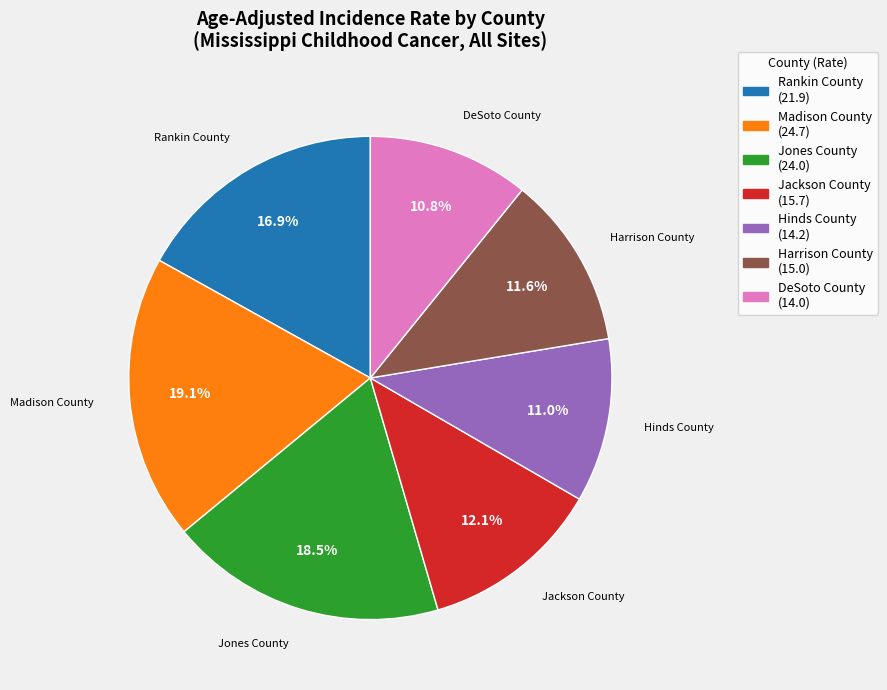

Does any single category account for the majority?

No